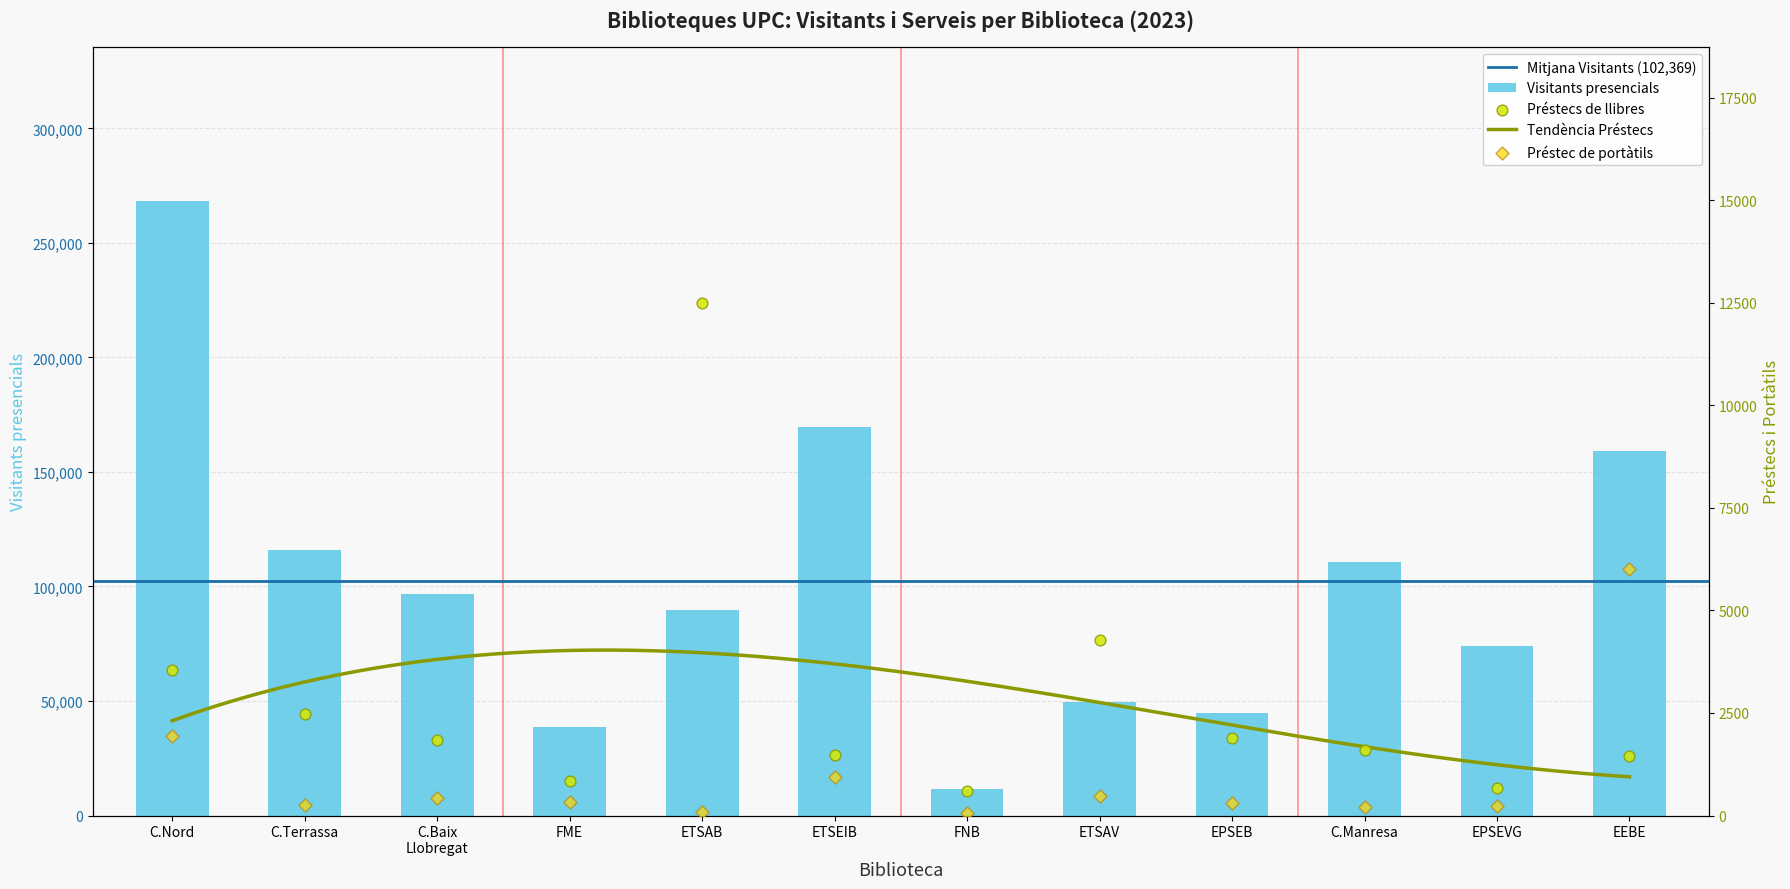

Which series has the largest total across all categories?

Visitants presencials